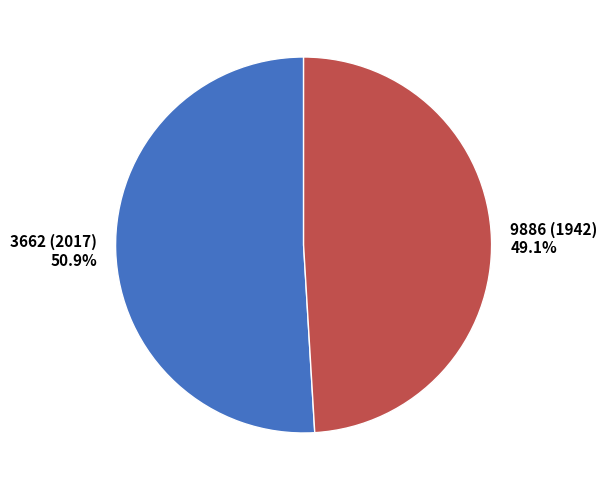

Rank the categories by value from highest to lowest.

3662 (2017), 9886 (1942)